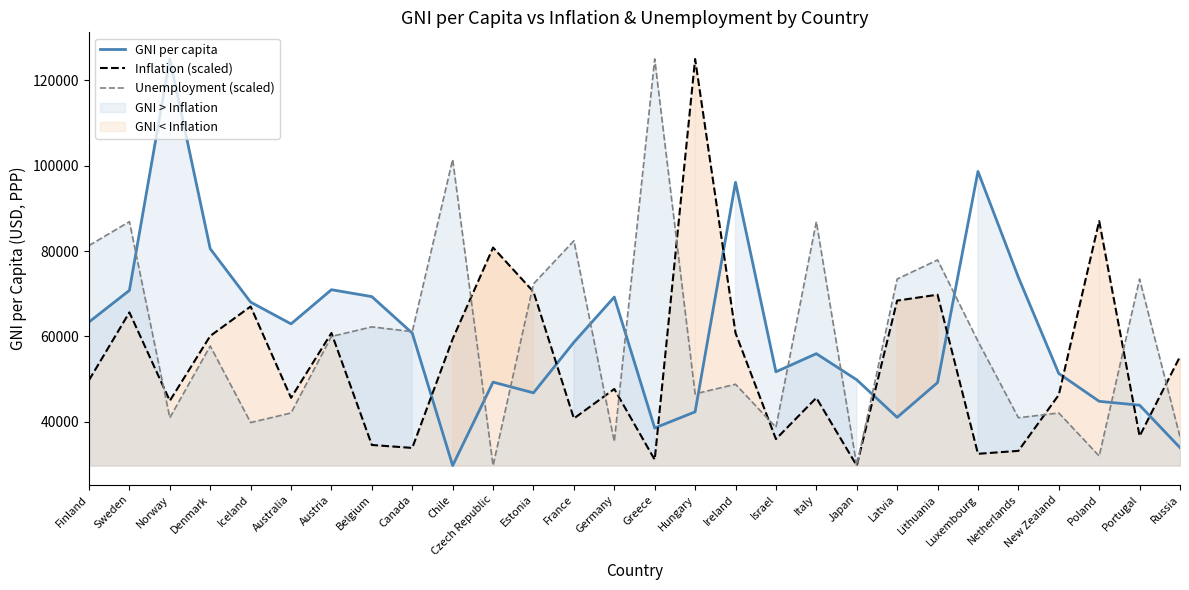

What are all the series names shown in the legend?

GNI per capita, Inflation (scaled), Unemployment (scaled)